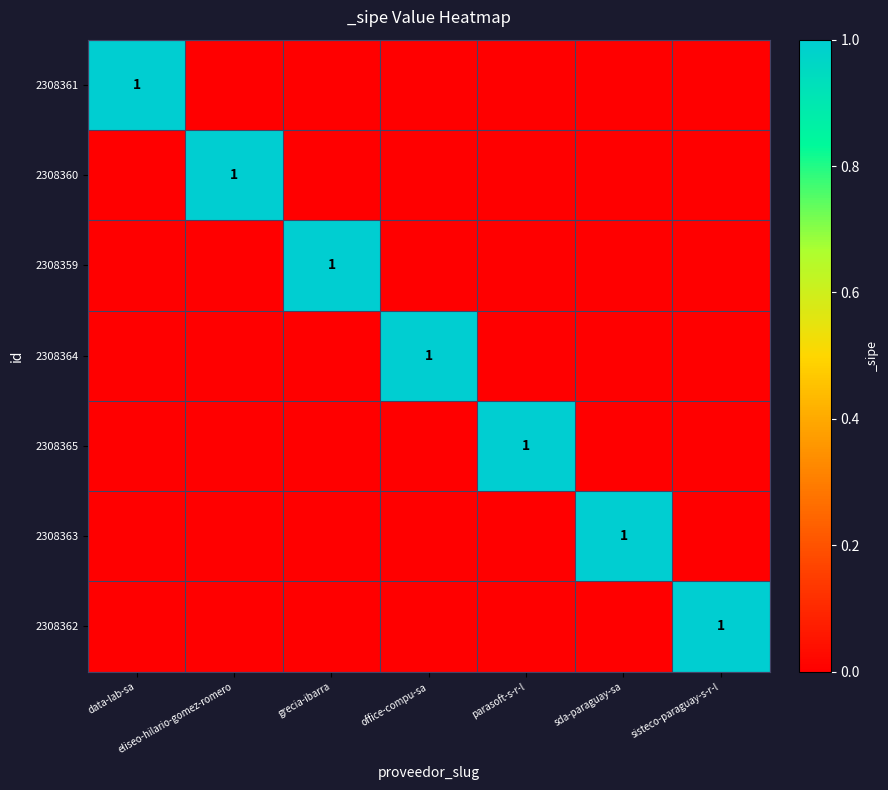

The value of 2308364 at office-compu-sa is 1. True or false?

True